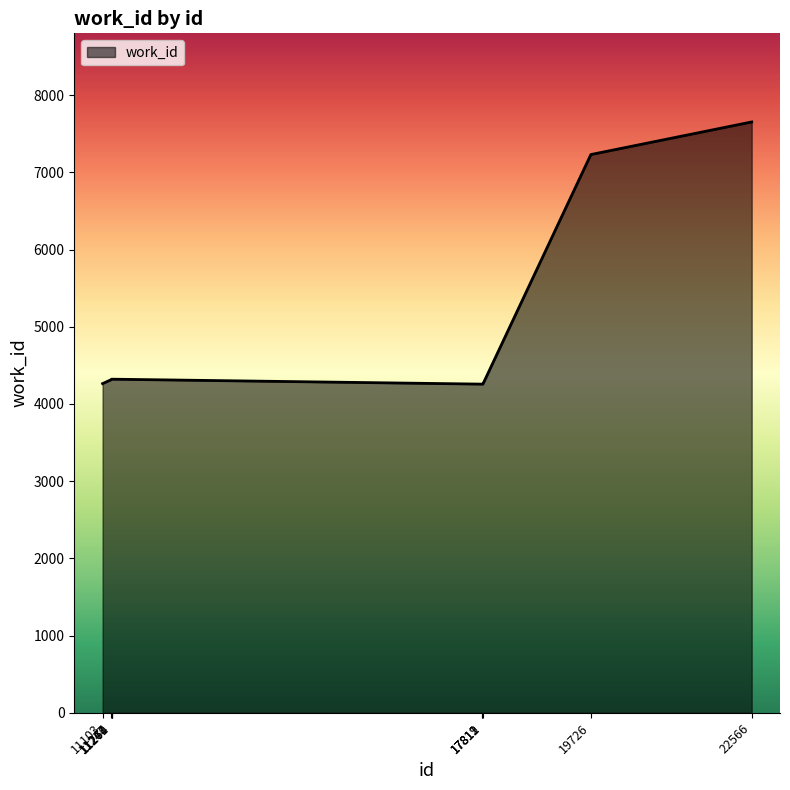

What is the greatest value displayed?

7653